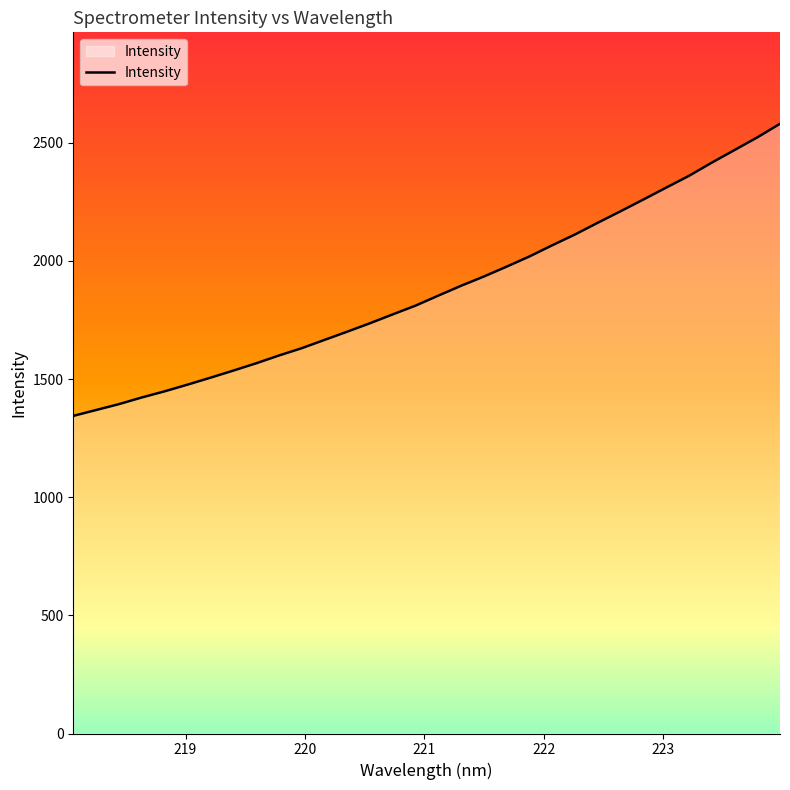

What is the greatest value displayed?

2580.4